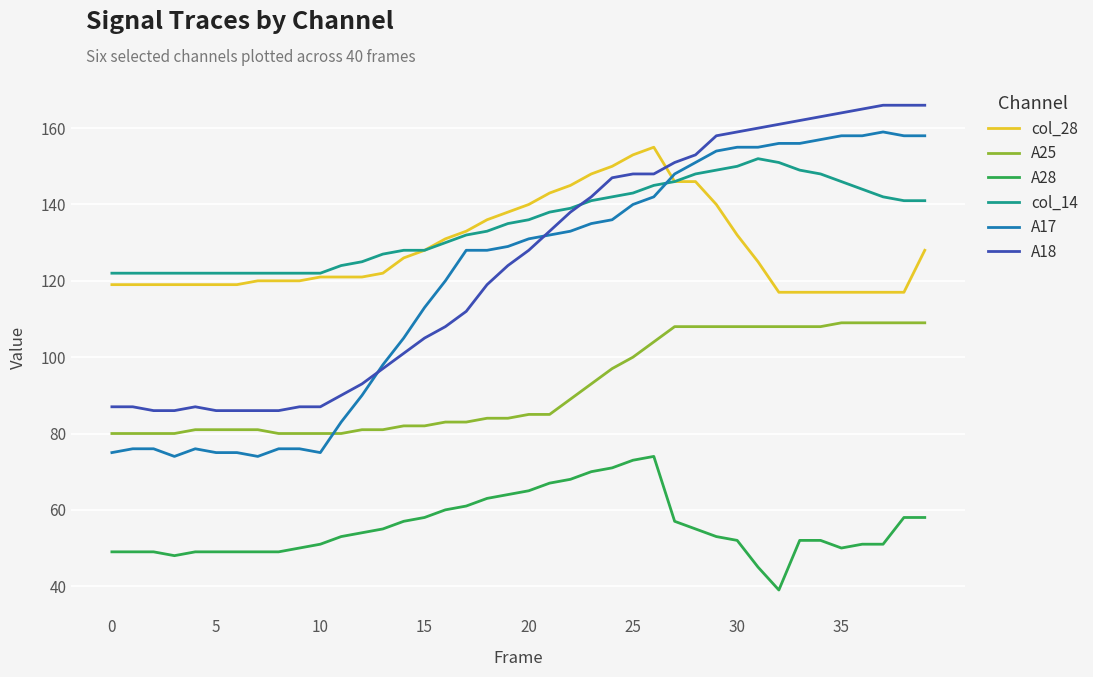

True or false: col_28 and A25 cross at least once.

False